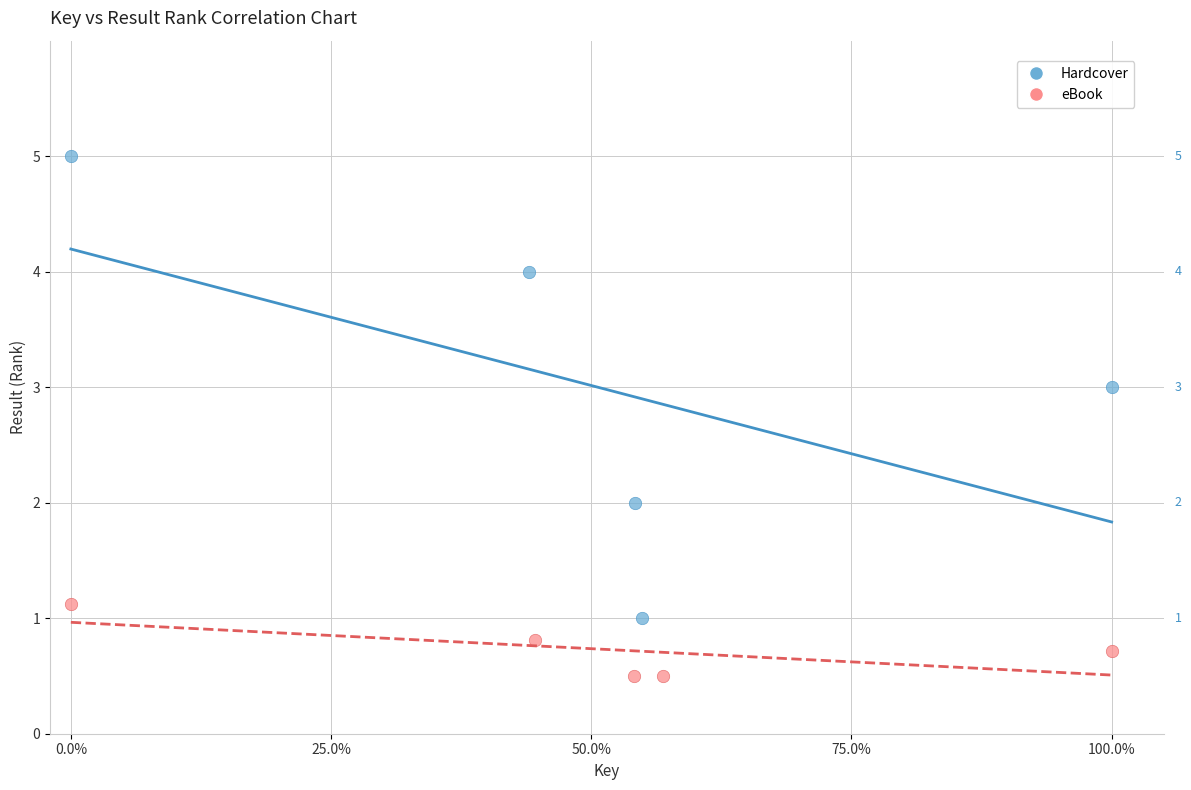

Which series contains the highest Y value?

Hardcover